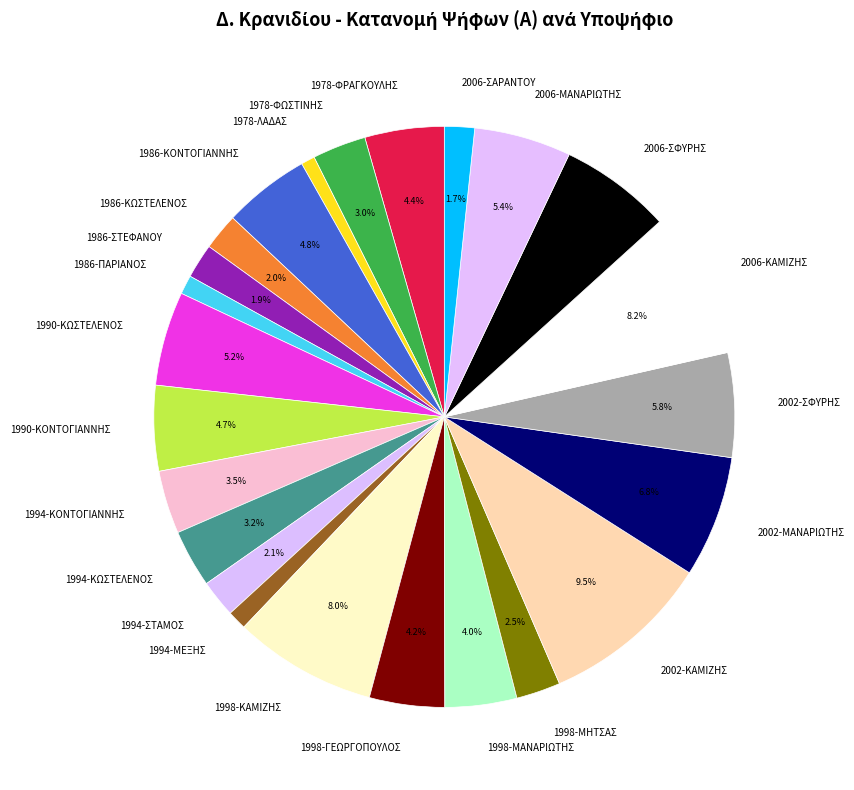

To the nearest percent, what percentage of the pie is 1978-ΦΩΣΤΙΝΗΣ?

3%